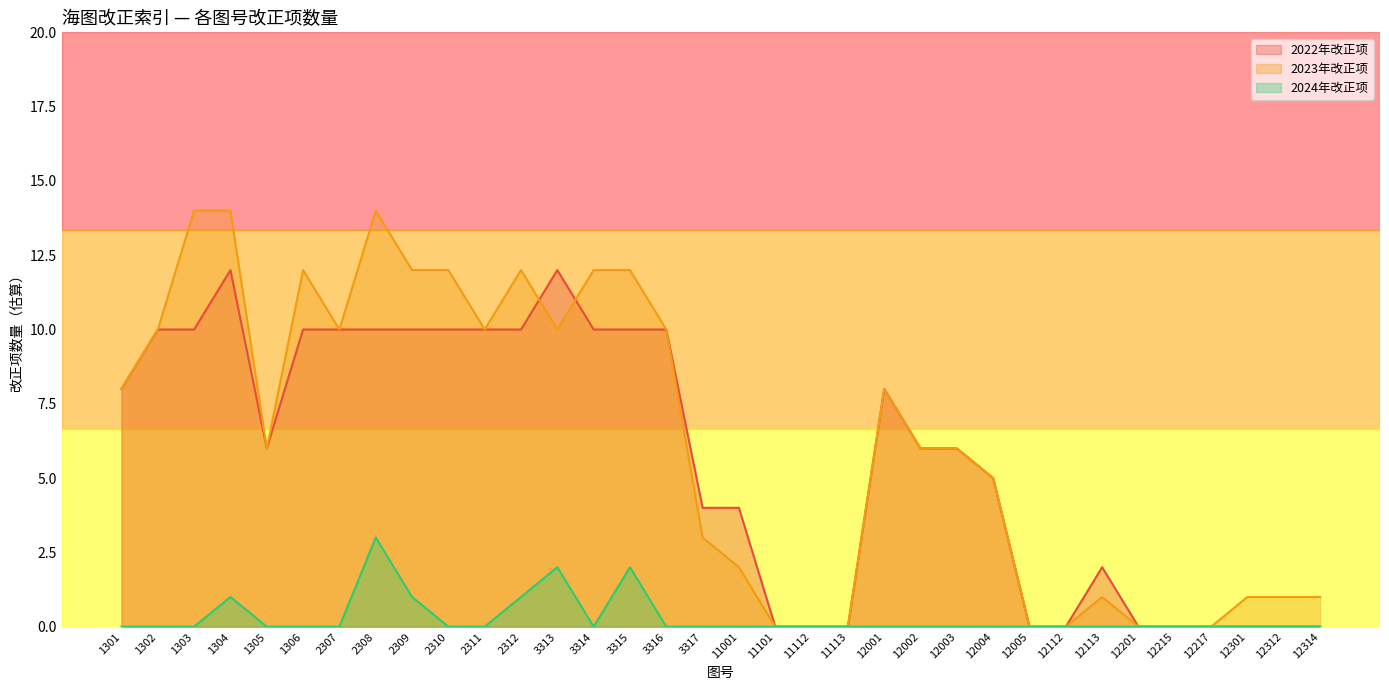

What is the sum of all 2023年改正项 values?

212